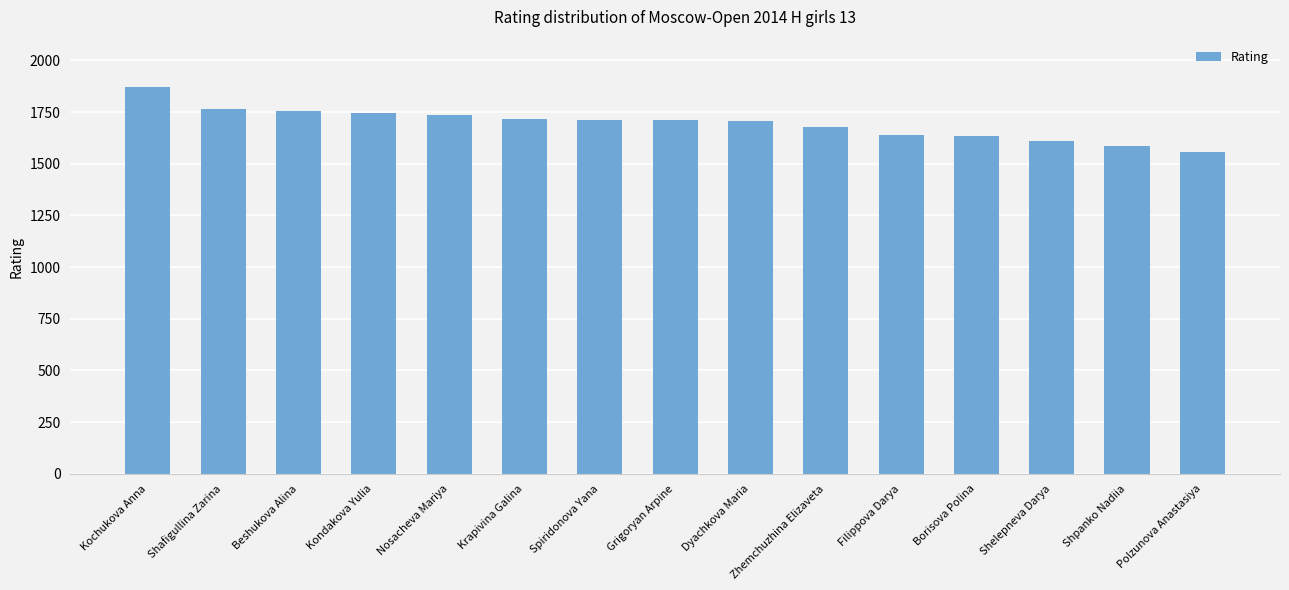

What is the label of the 10th bar from the left?

Zhemchuzhina Elizaveta